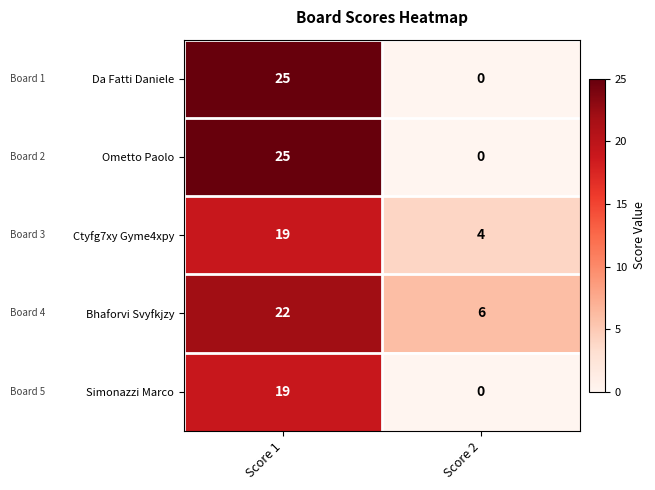

The value of Bhaforvi Svyfkjzy at Score 1 is 9. True or false?

False